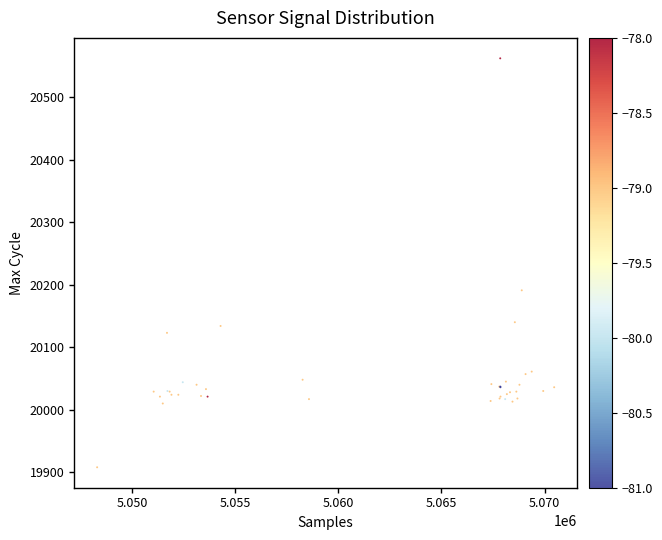

What Y value in the scatter plot is closest to 20235?

20191